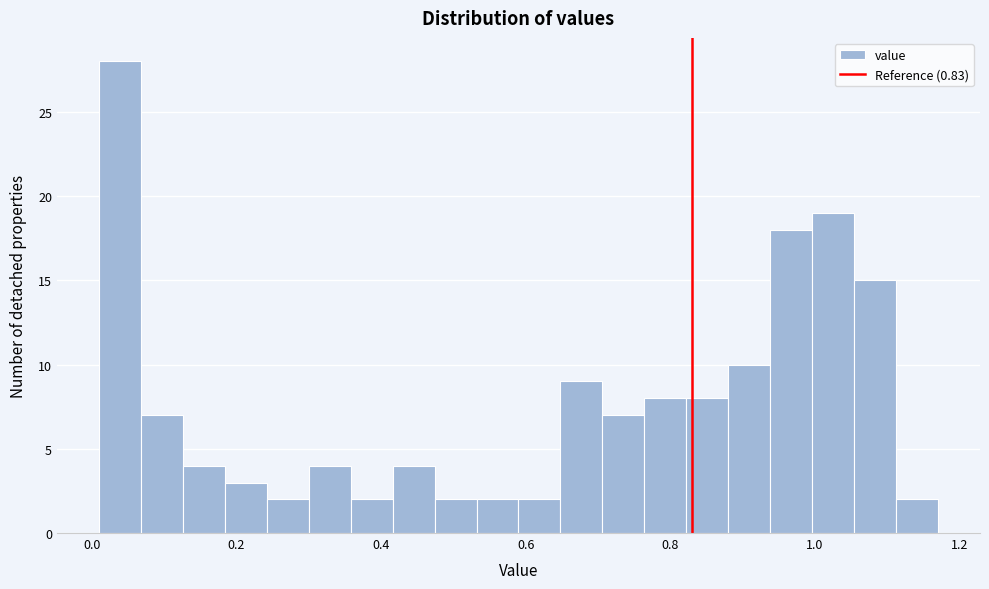

Read against the x-axis, roughly where is the centre of the tallest bar?

0.04